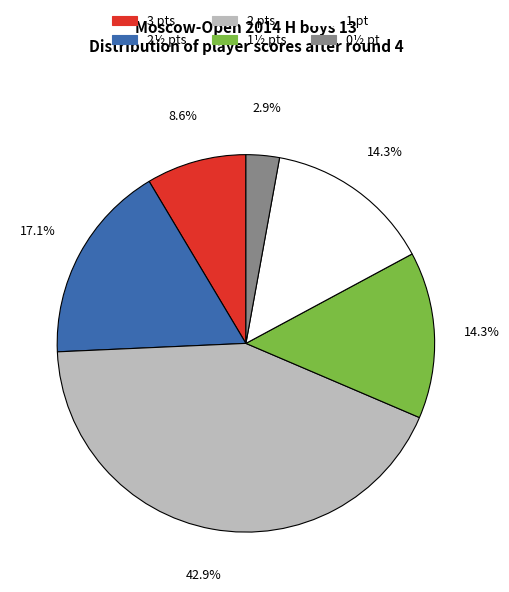

Is there a majority slice in this chart?

No